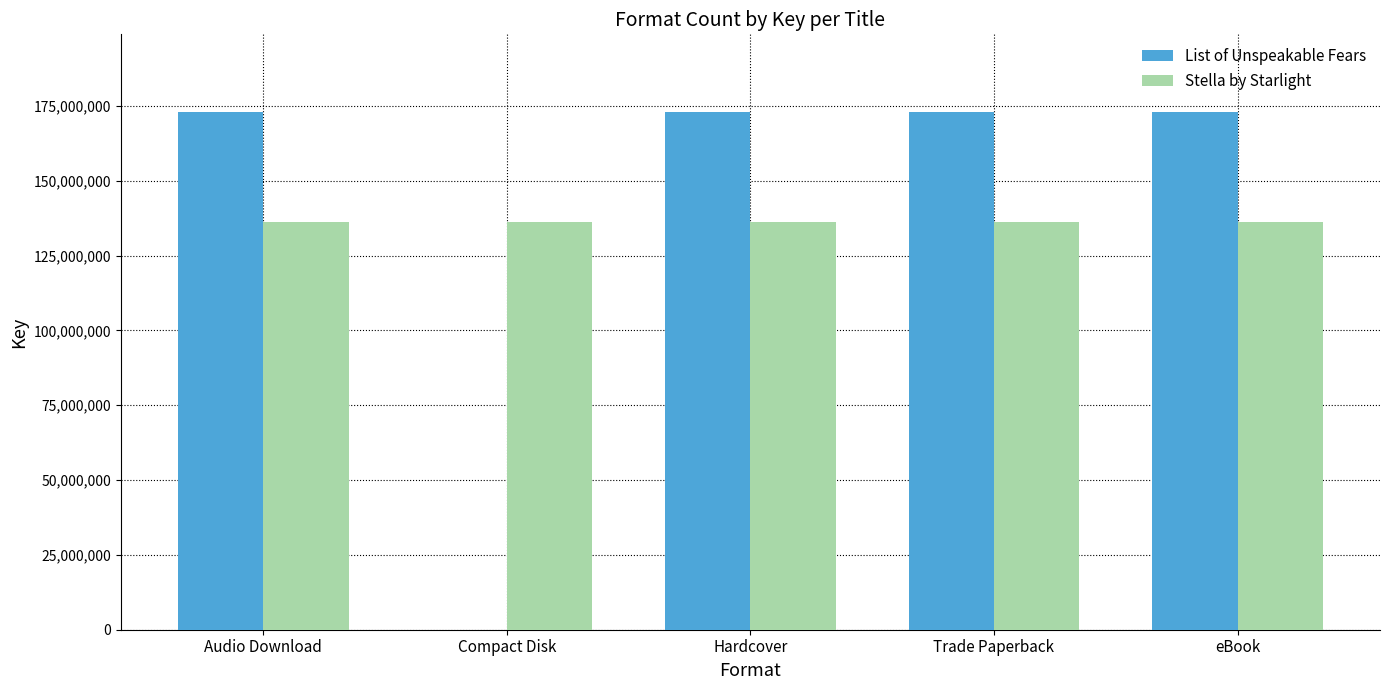

Which series has the largest total across all categories?

List of Unspeakable Fears